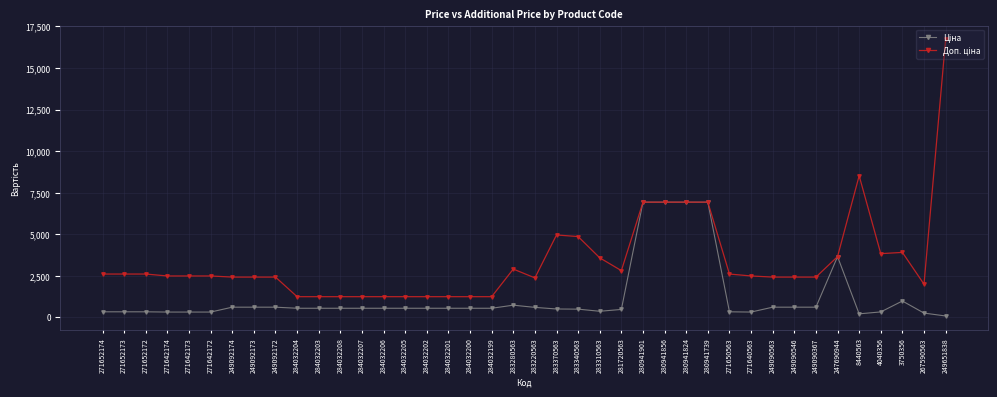

What is the total value across all series at 284032205?

1774.4